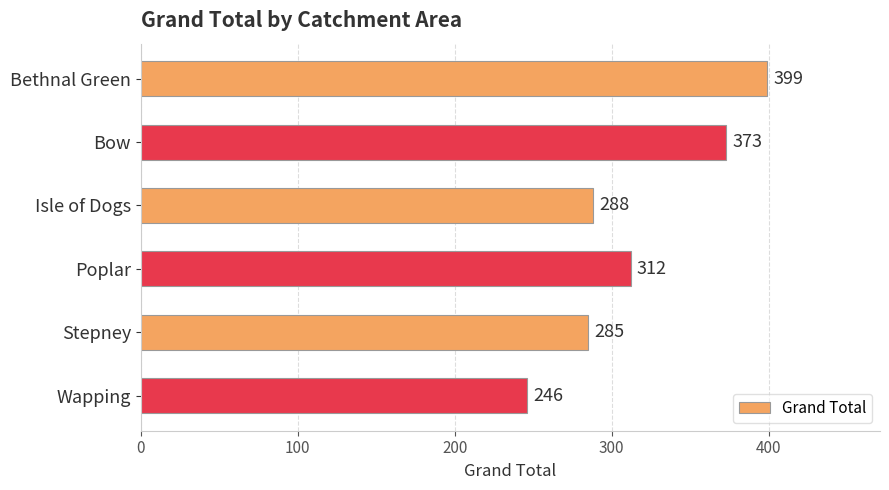

What is the minimum value shown in the chart?

246